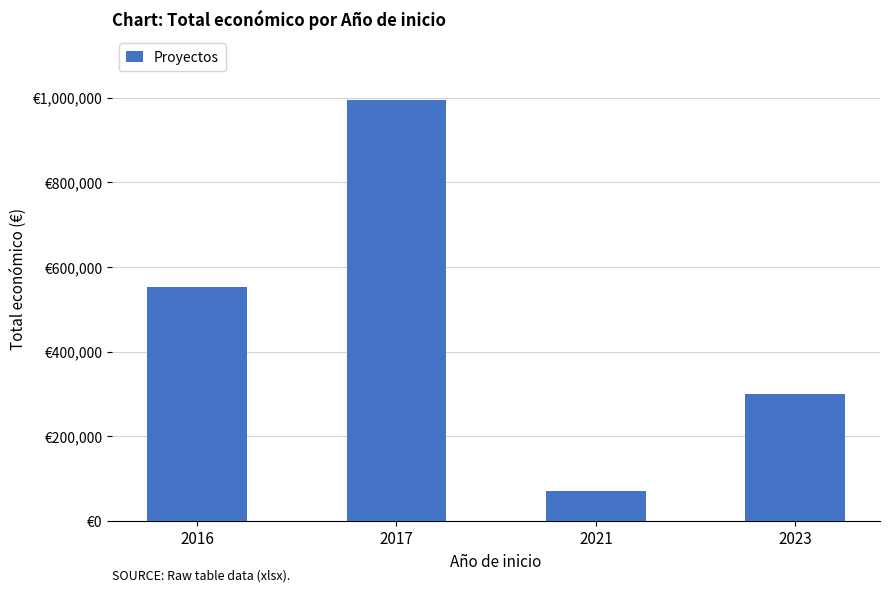

At which label does the data first exceed 552823?

2017